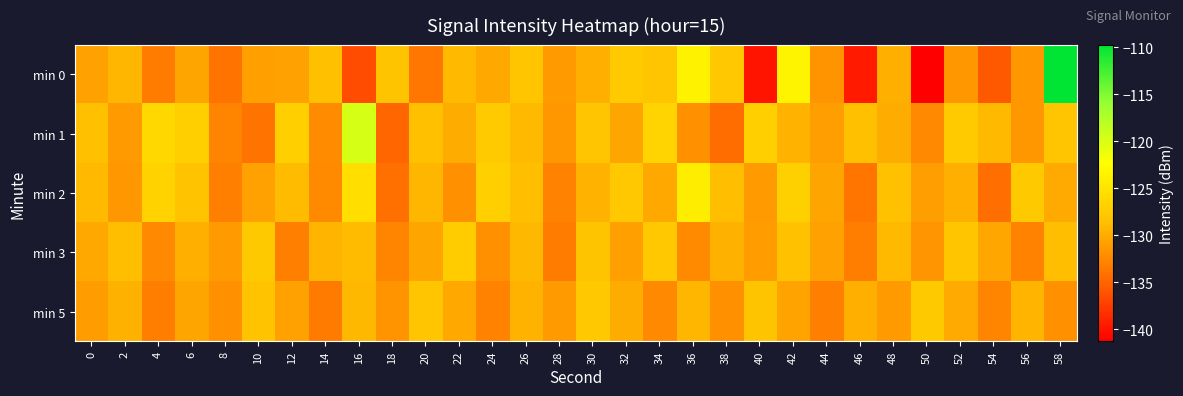

Which series has the largest total across all categories?

min 1